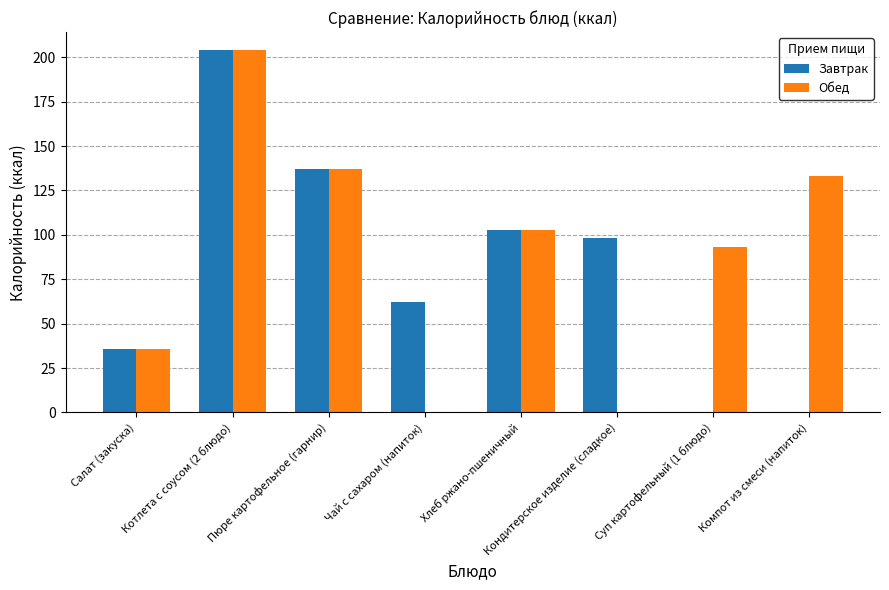

Between Хлеб ржано-пшеничный and Суп картофельный (1 блюдо), which series saw the biggest shift?

Завтрак